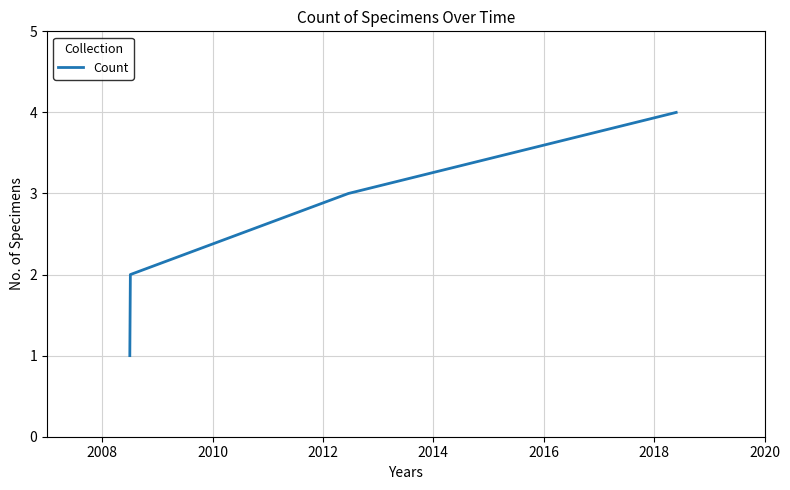

What is the sum of all values?

10